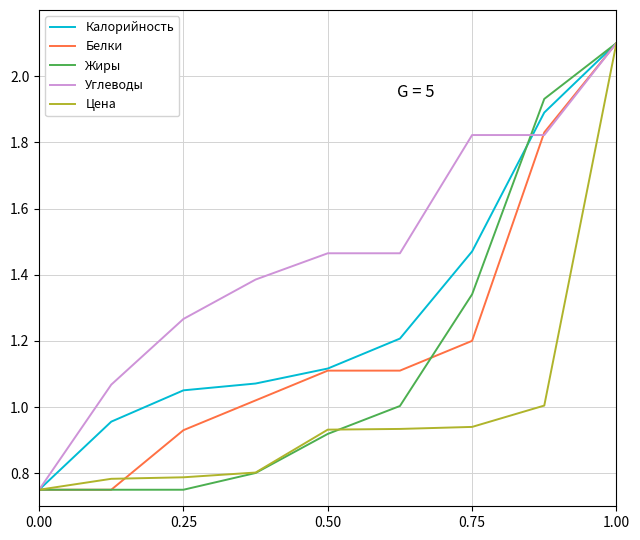

True or false: Жиры and Калорийность cross at least once.

True